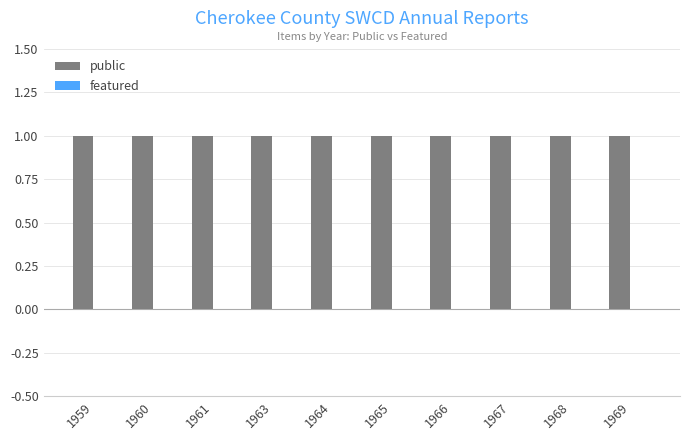

Which category has the highest value across all series?

1959